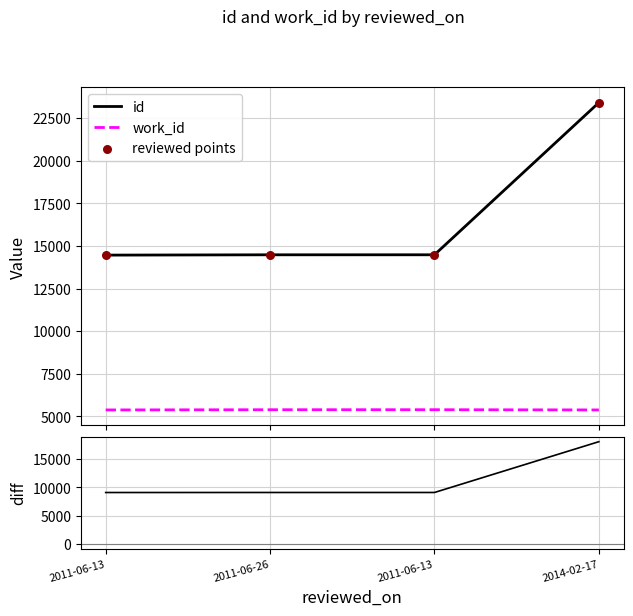

Is the value of work_id at 2014-02-17 greater than the value of diff (id - work_id) at 2011-06-13?

No